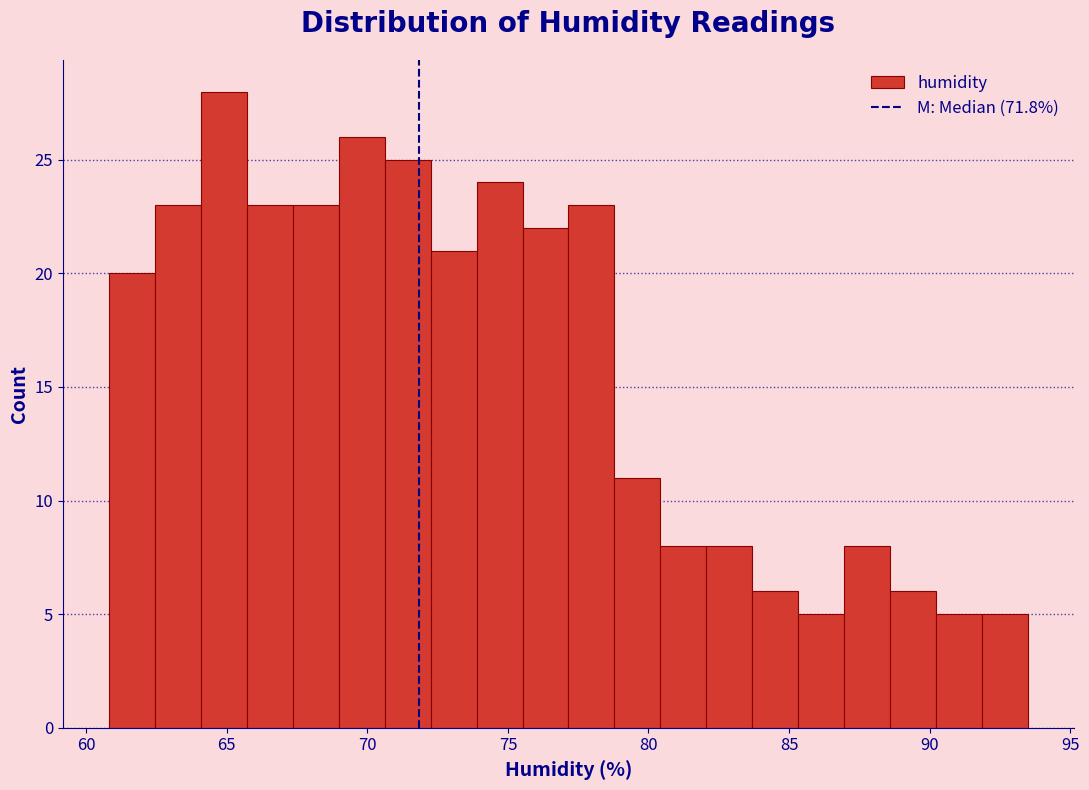

Around what value on the x-axis is the tallest bar? Give the approximate position of its centre, as read against the axis.

65.0